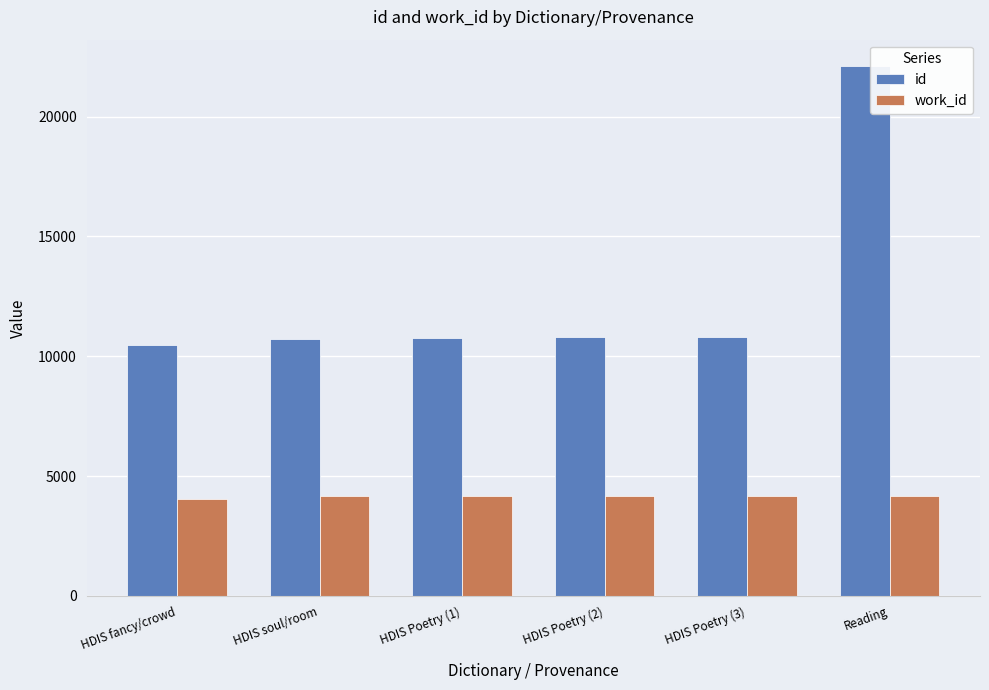

Are the bars grouped side by side (vs. stacked)?

Yes